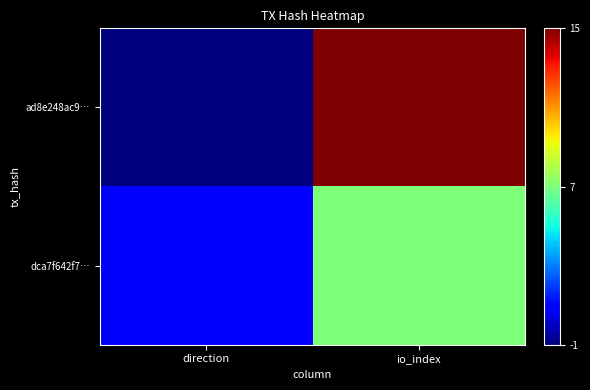

What is the total value across all series at io_index?

22